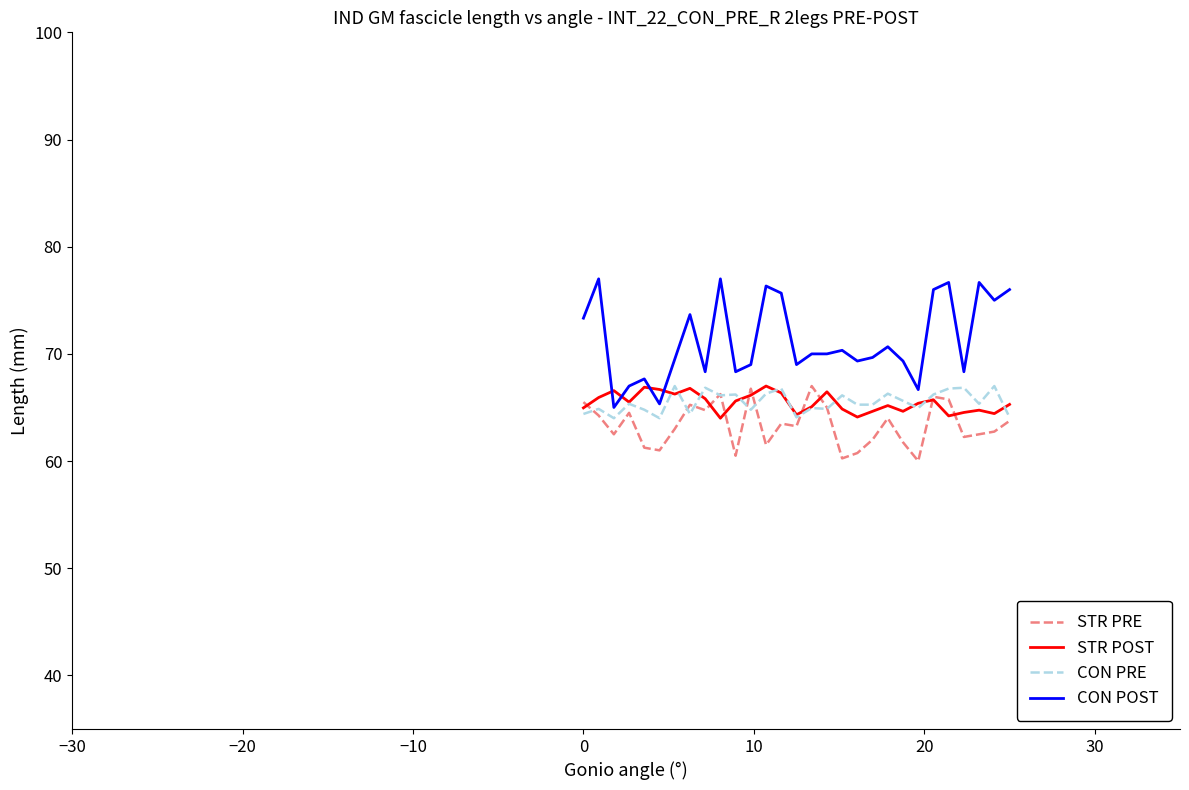

Is the value of CON POST at 16 greater than the value of CON PRE at 10?

Yes